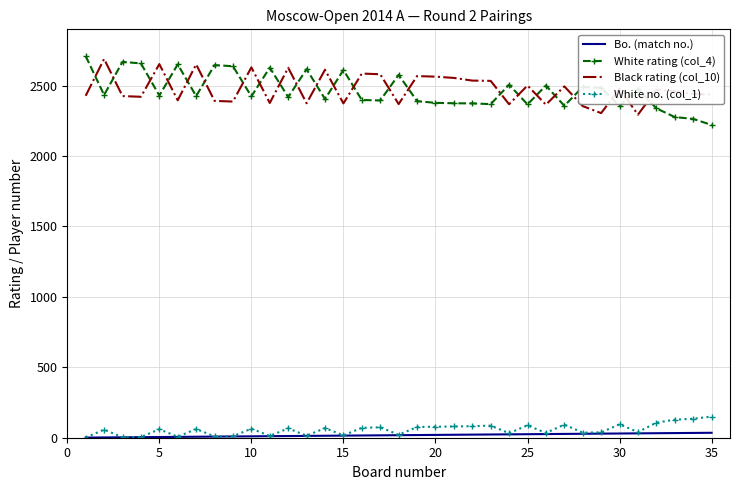

True or false: Black rating (col_10) and Bo. (match no.) intersect in this chart.

False